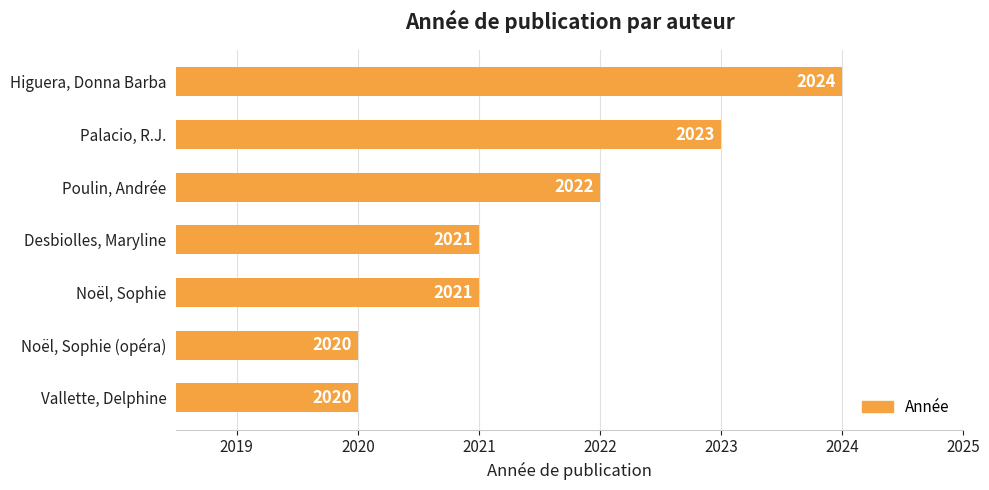

Is it true that the value at Palacio, R.J. is 2652?

False